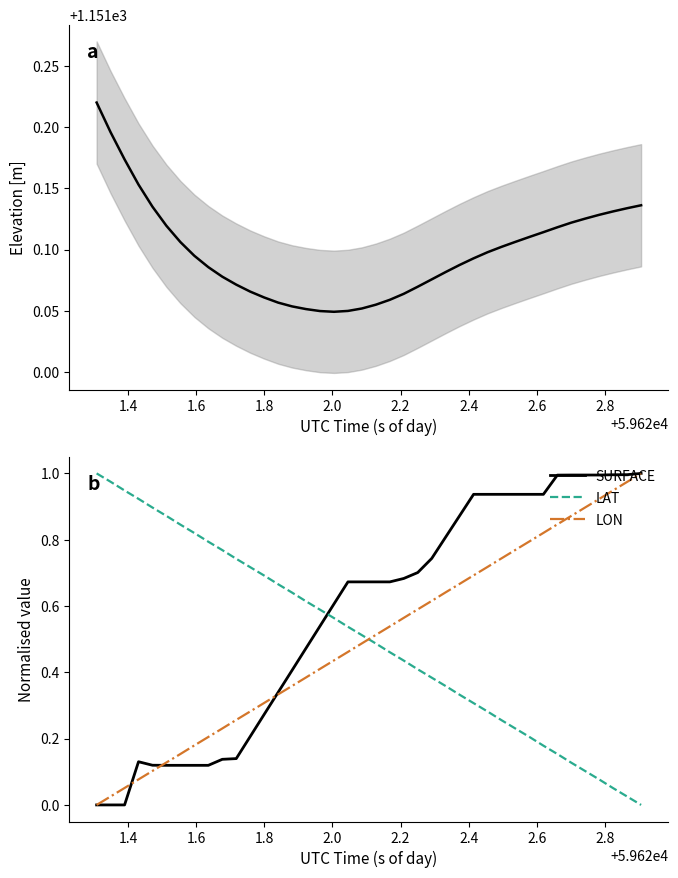

What is the maximum value shown in the chart?

1151.2